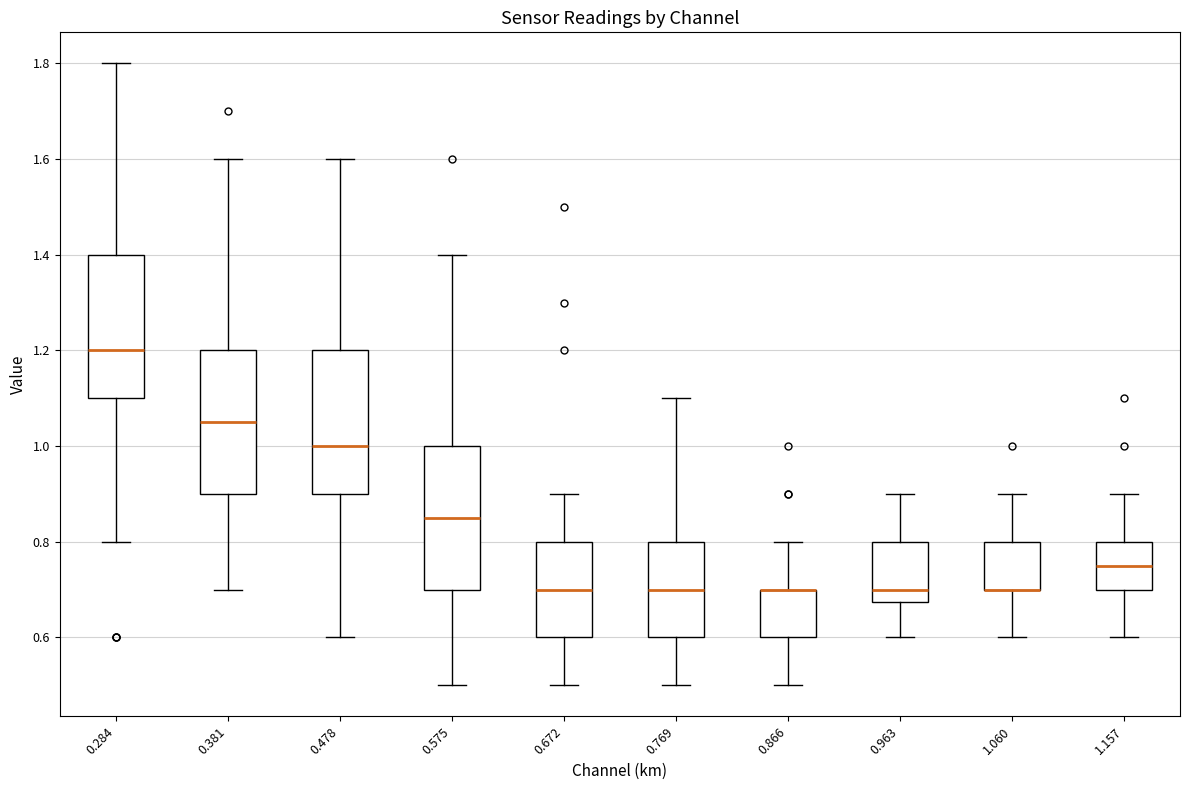

Where is the lower edge of the box at x = 1.060 on the y-axis? The values are not printed on the chart, so give them approximately, as read against the axis.

0.70